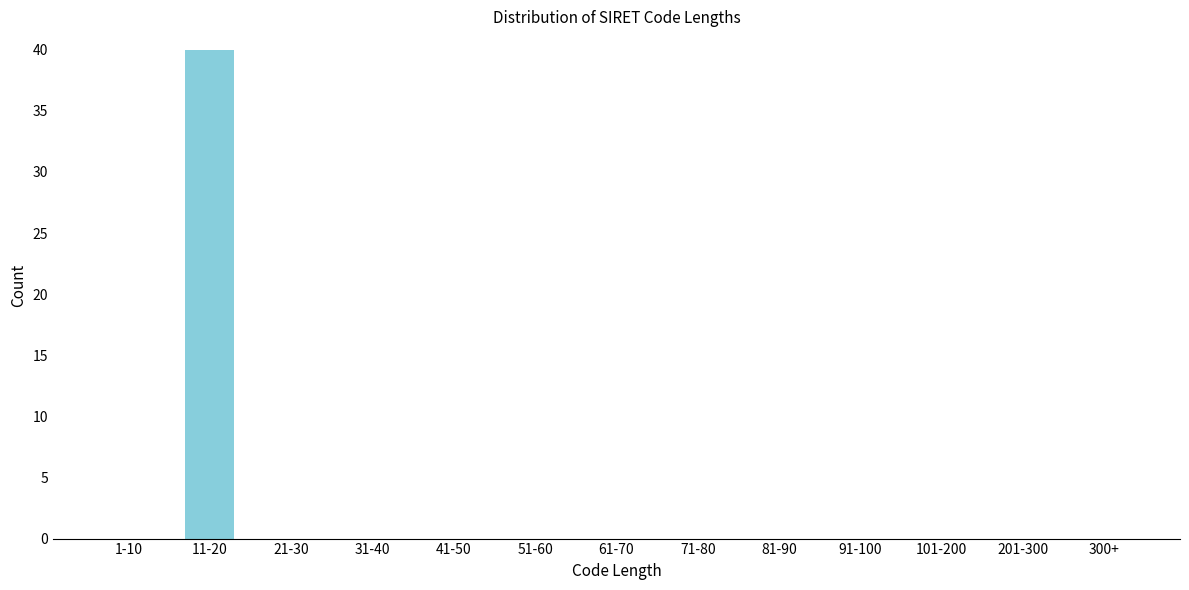

Reading right to left, extract all data points from this chart.

300+=0	201-300=0	101-200=0	91-100=0	81-90=0	71-80=0	61-70=0	51-60=0	41-50=0	31-40=0	21-30=0	11-20=40	1-10=0